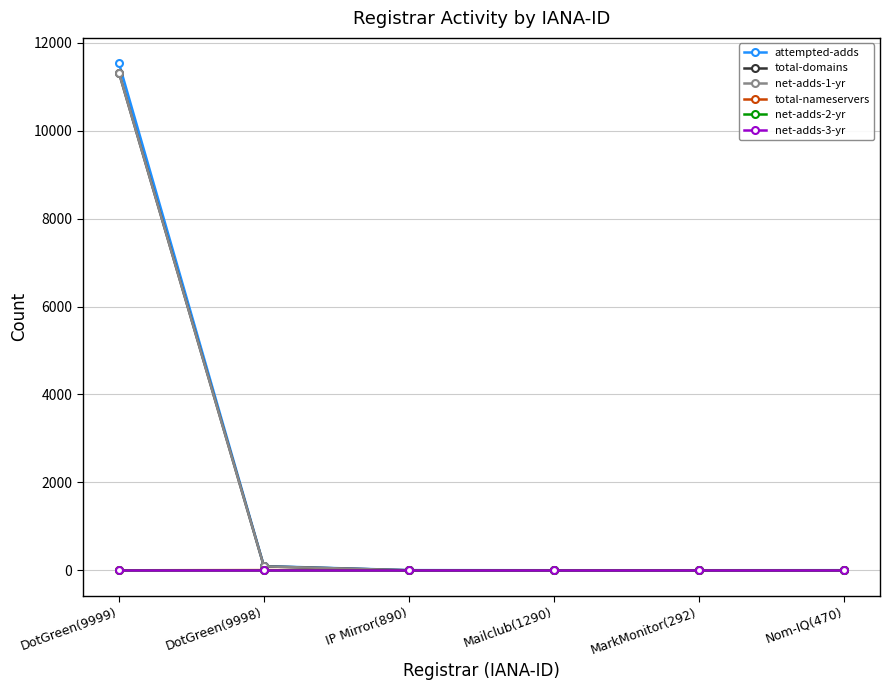

Is this an area chart (filled region under the line)?

No